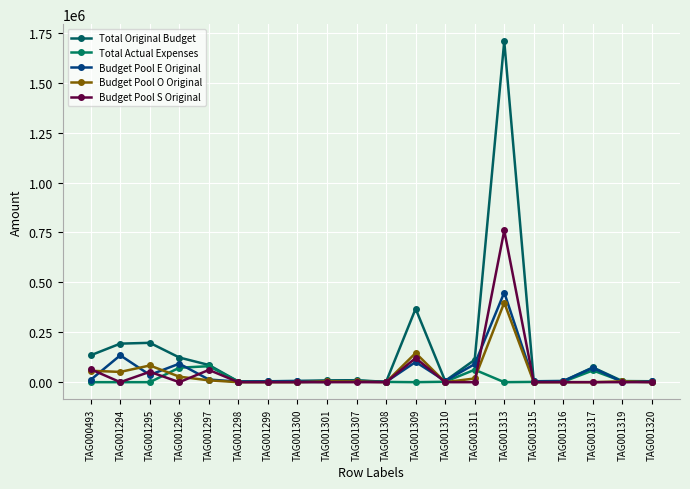

True or false: Total Actual Expenses has more than 1 points higher than both neighbors.

True